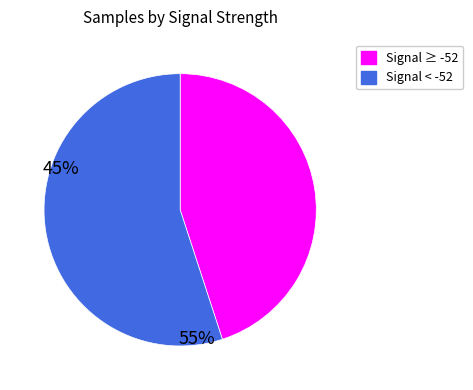

Is there a majority slice in this chart?

Yes